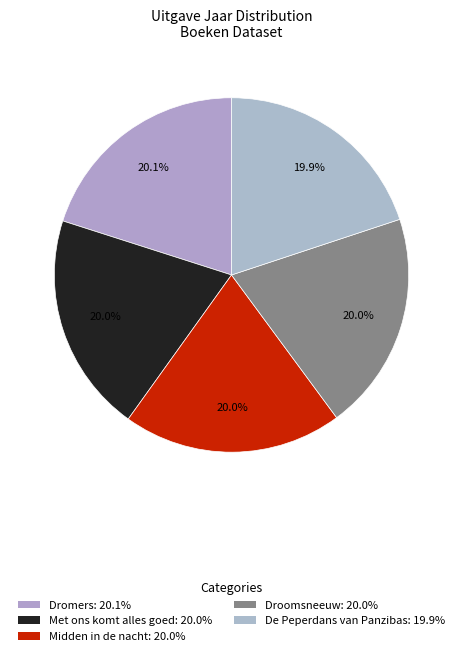

How many segments does this pie chart have?

5